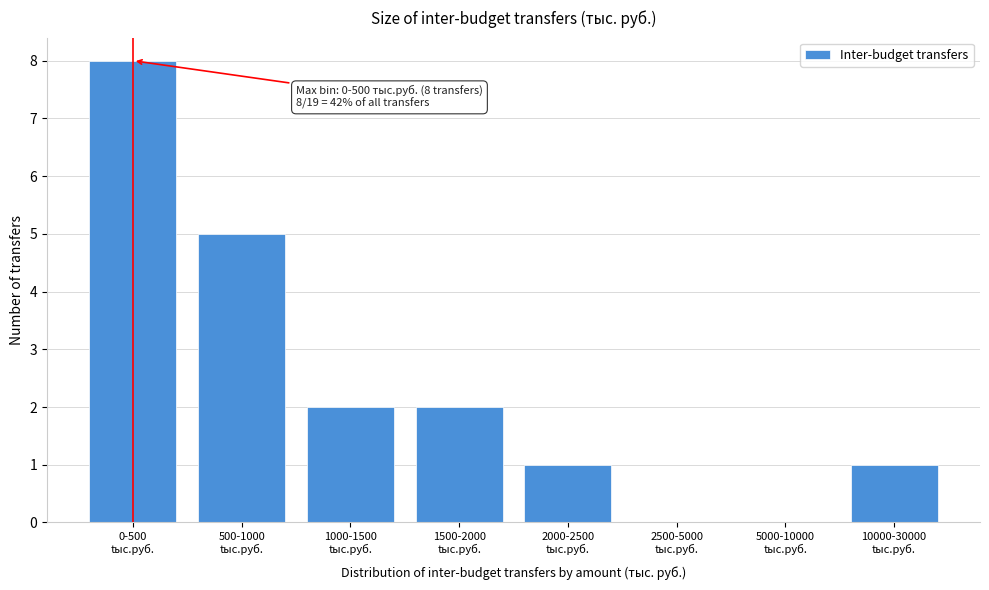

What is the sum of all values?

19